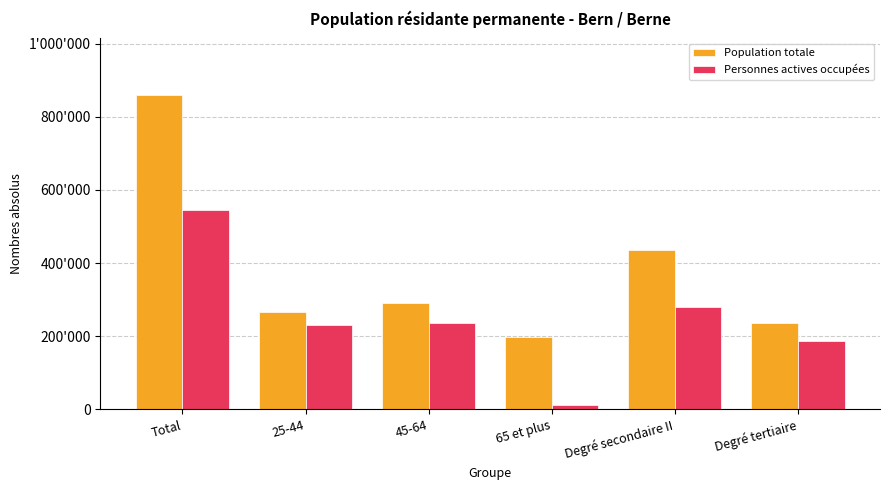

At 45-64, list the series in order from largest to smallest.

Population totale, Personnes actives occupées